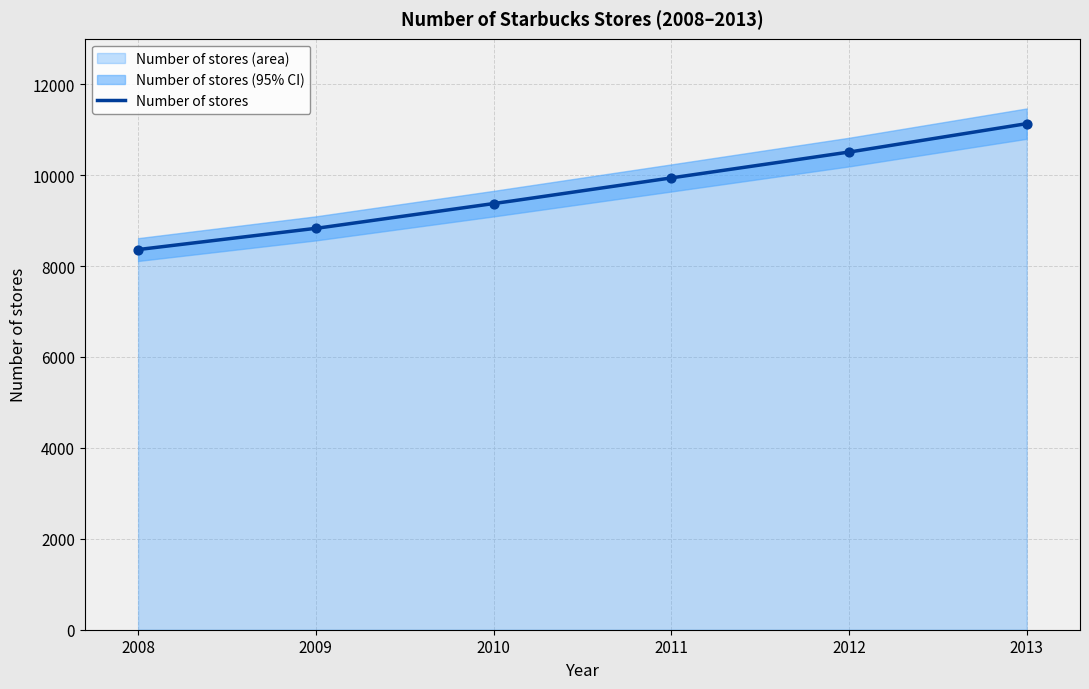

What is the ratio of the value at 2008 to the value at 2009?

0.9